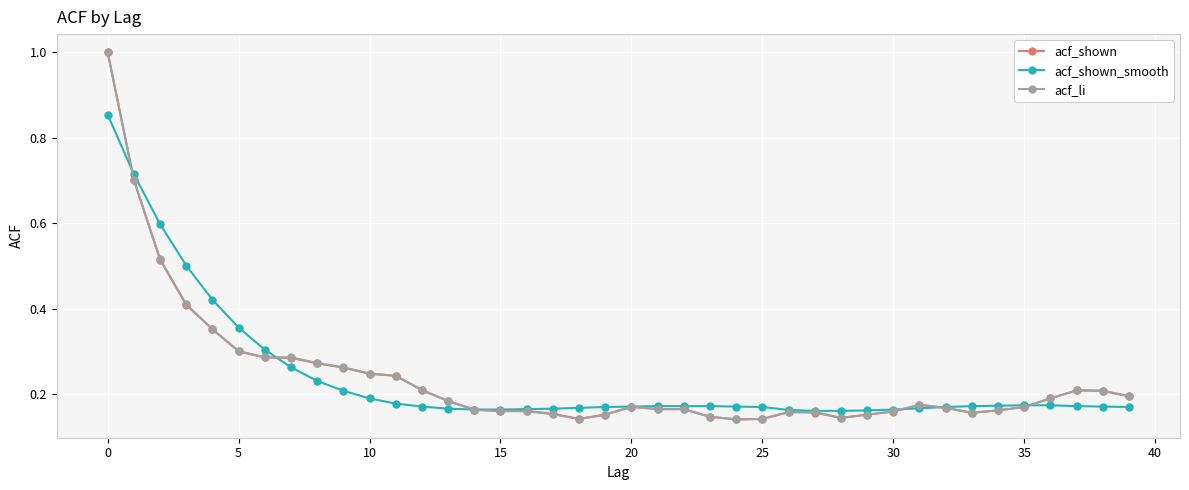

What is the greatest value displayed?

1.0